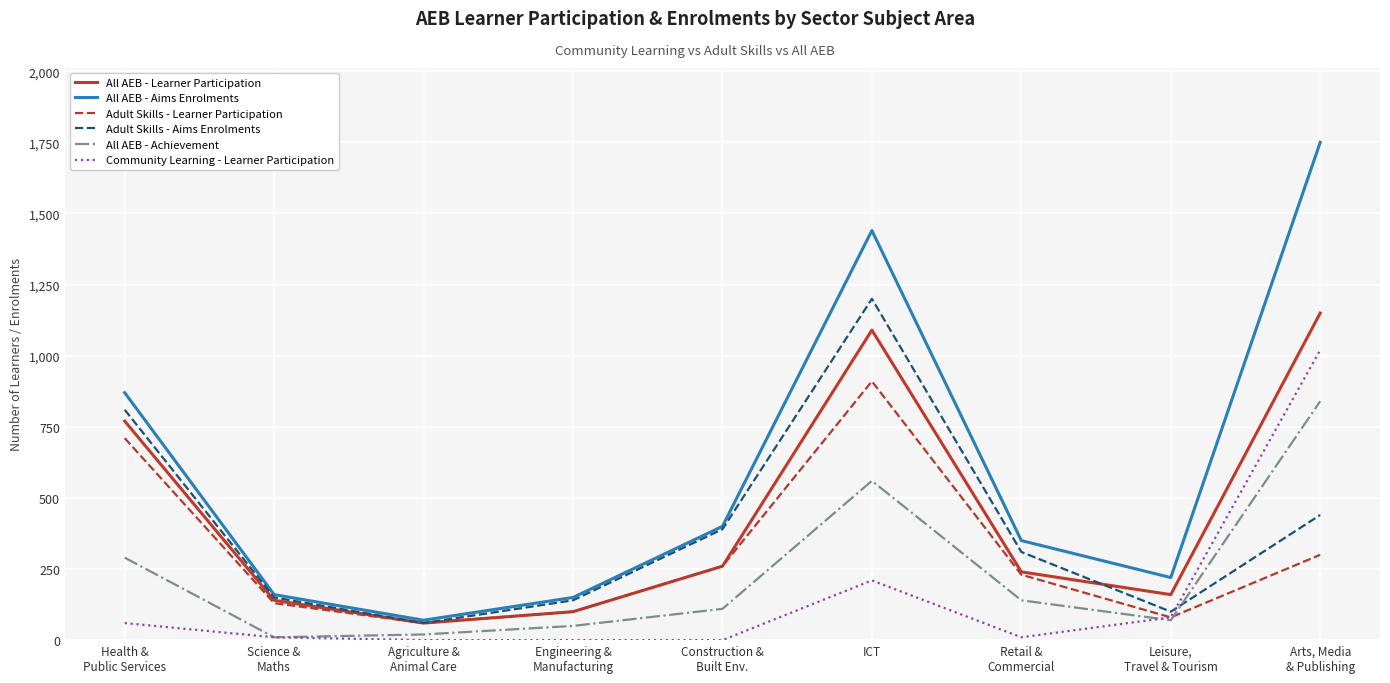

True or false: All AEB - Aims Enrolments and Community Learning - Learner Participation cross at least once.

False